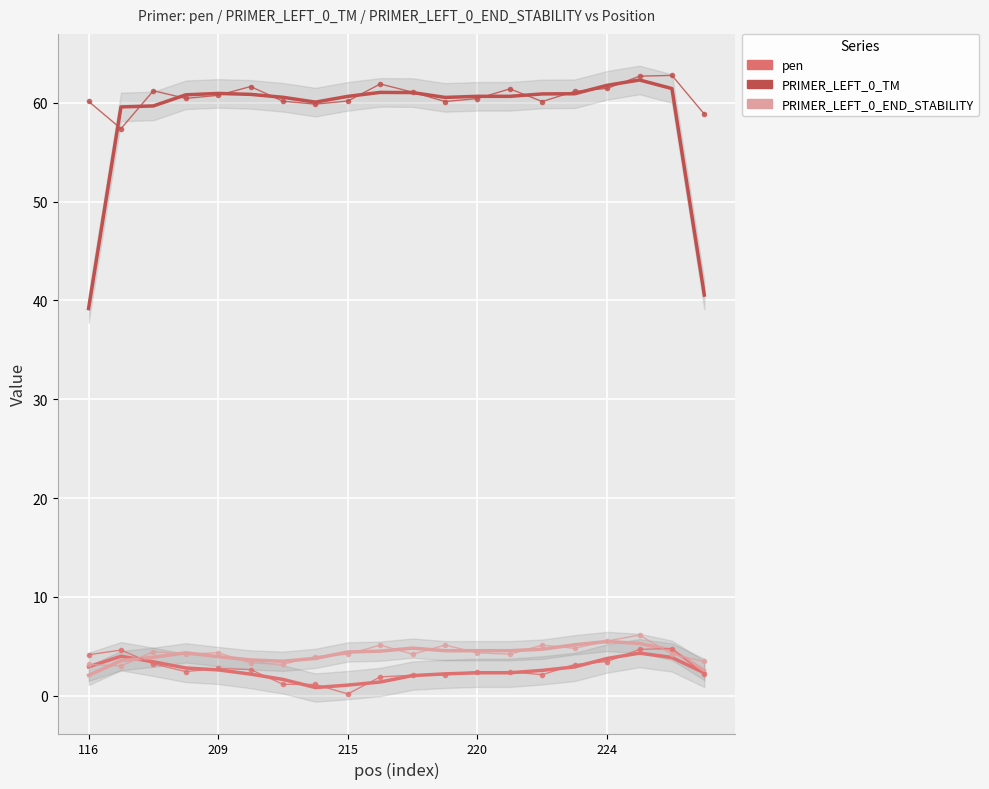

Reading right to left, extract all data points from this chart.

pen (smooth): 2.3	3.9	4.3	3.8	2.9	2.6	2.3	2.3	2.2	2.0	1.4	1.1	0.8	1.6	2.2	2.6	2.8	3.4	4.0	2.9
pen: 2.1	4.8	4.7	3.5	3.2	2.1	2.4	2.4	2.1	2.1	1.9	0.2	1.1	1.2	2.6	2.8	2.4	3.2	4.6	4.1
PRIMER_LEFT_0_TM (smooth): 40.5	61.4	62.3	61.8	60.9	60.9	60.7	60.7	60.5	61.0	61.1	60.6	60.1	60.6	60.9	60.9	60.8	59.7	59.6	39.2
PRIMER_LEFT_0_TM: 58.9	62.8	62.7	61.5	61.2	60.1	61.4	60.4	60.1	61.1	61.9	60.2	59.9	60.2	61.6	60.8	60.4	61.2	57.4	60.1
PRIMER_LEFT_0_END_STABILITY (smooth): 2.6	4.6	5.3	5.5	5.2	4.7	4.6	4.6	4.6	4.8	4.5	4.4	3.8	3.5	3.6	4.0	4.3	3.9	3.5	2.1
PRIMER_LEFT_0_END_STABILITY: 3.5	4.2	6.1	5.5	4.8	5.1	4.2	4.3	5.1	4.2	5.1	4.2	4.0	3.2	3.3	4.3	4.2	4.5	3.0	3.2